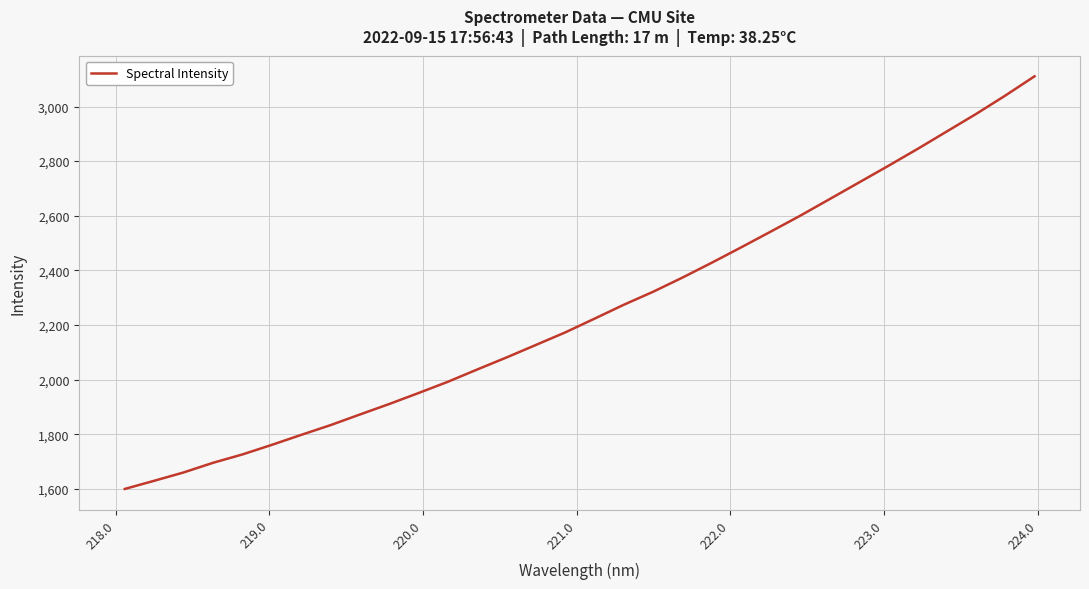

What is the difference between the maximum and minimum values?

1510.8